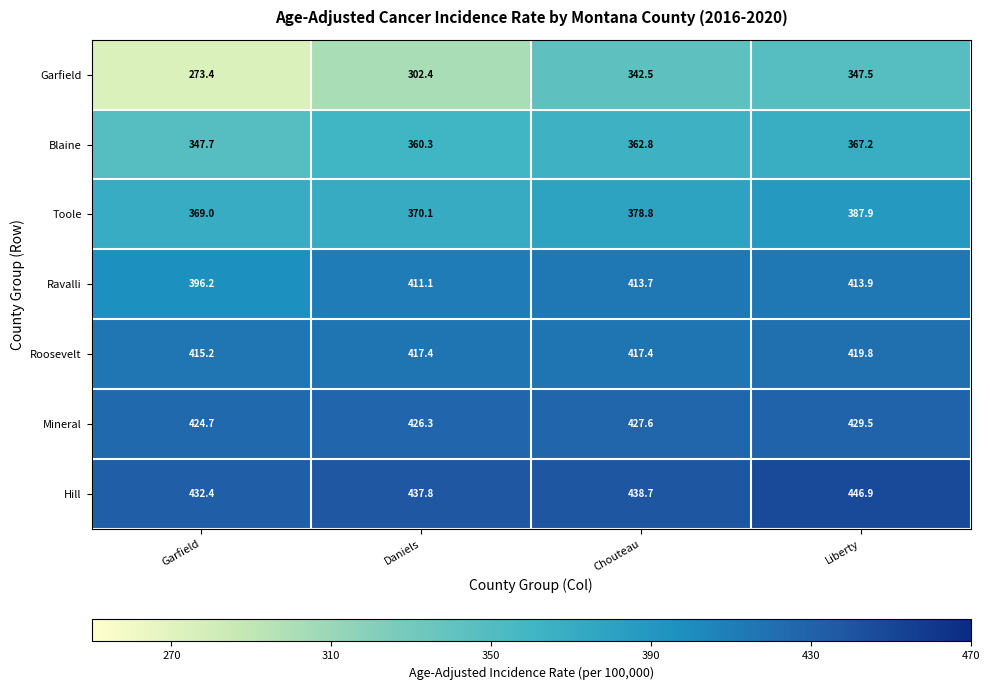

What is the difference between the highest and lowest values at Chouteau?

96.2